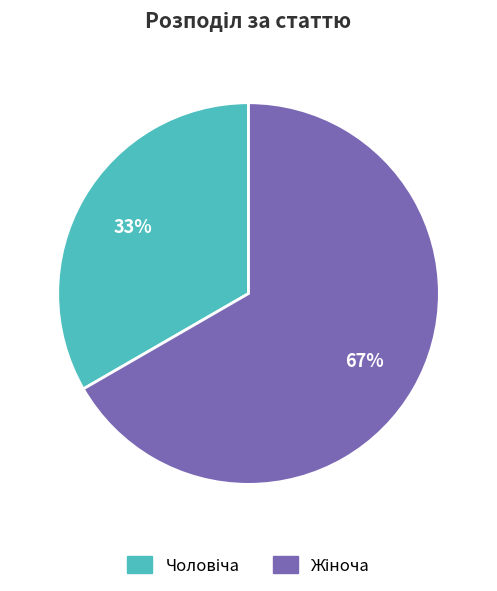

Is there a majority slice in this chart?

Yes